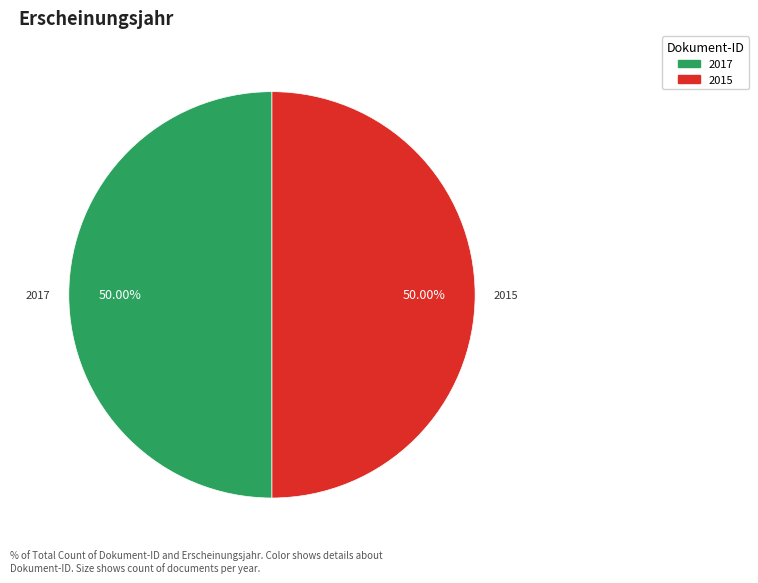

Does any single category account for the majority?

Yes